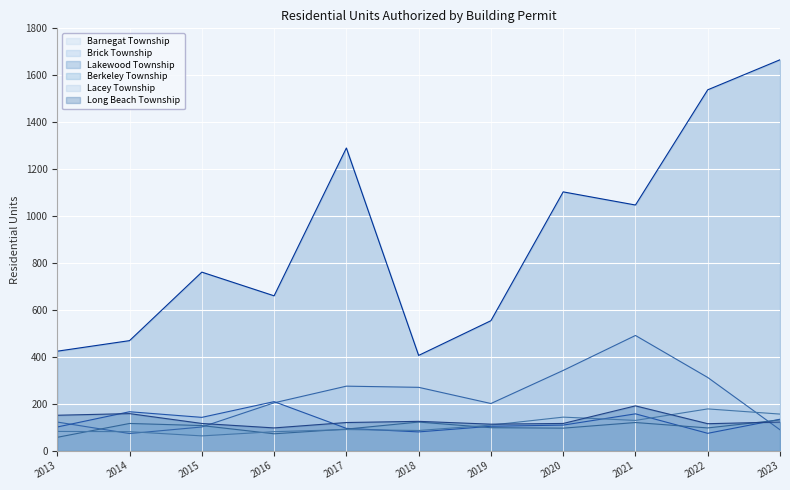

True or false: Brick Township and Berkeley Township intersect in this chart.

True